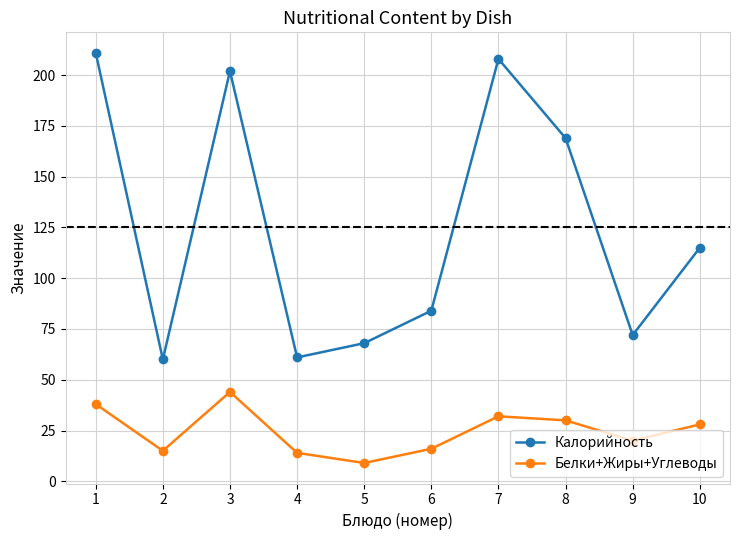

Rank the series at 4 from highest to lowest value.

Калорийность, Белки+Жиры+Углеводы